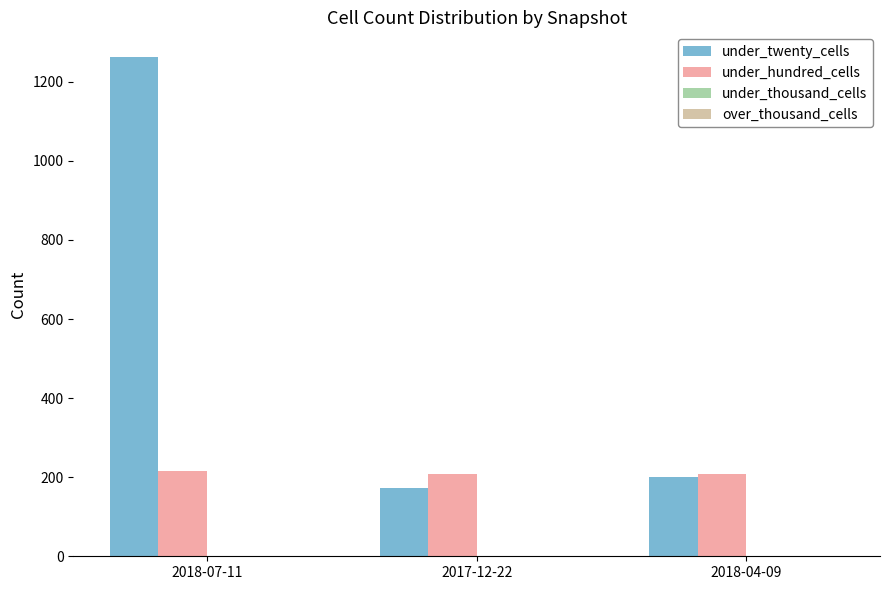

Reading right to left, list all the values displayed in this chart.

under_twenty_cells: 201	172	1262
under_hundred_cells: 207	207	216